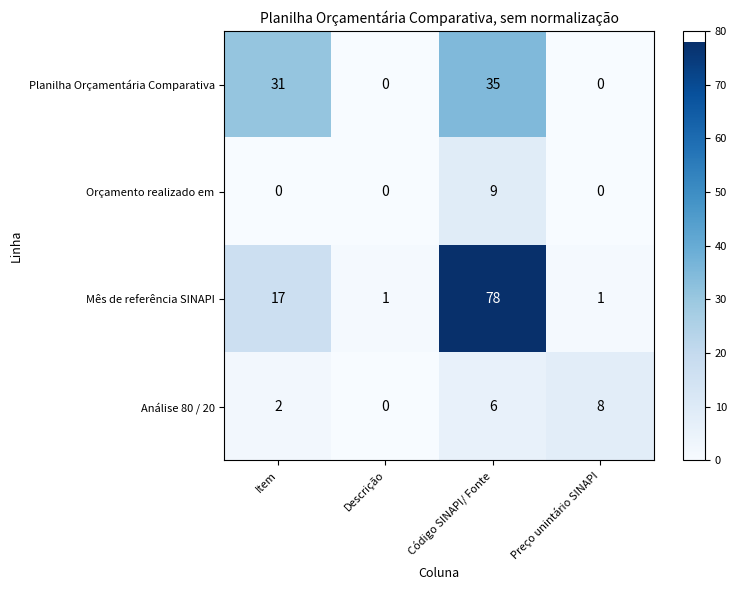

At which category is the sum across all series the highest?

Código SINAPI/ Fonte